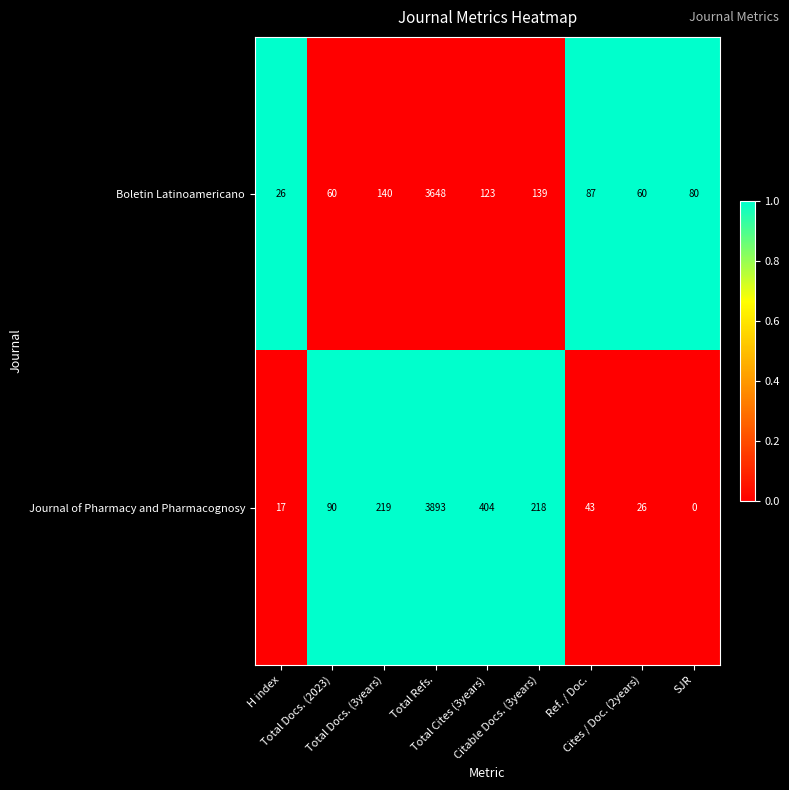

Which series has the largest range (max minus min)?

Journal of Pharmacy and Pharmacognosy